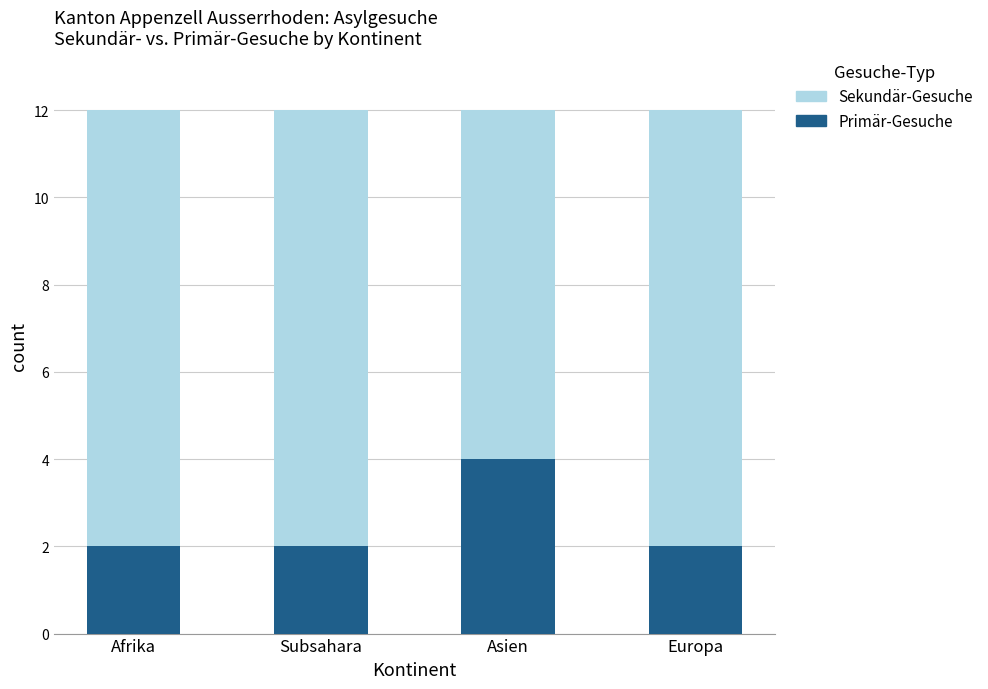

What is the approximate value of Primär-Gesuche at Asien?

4